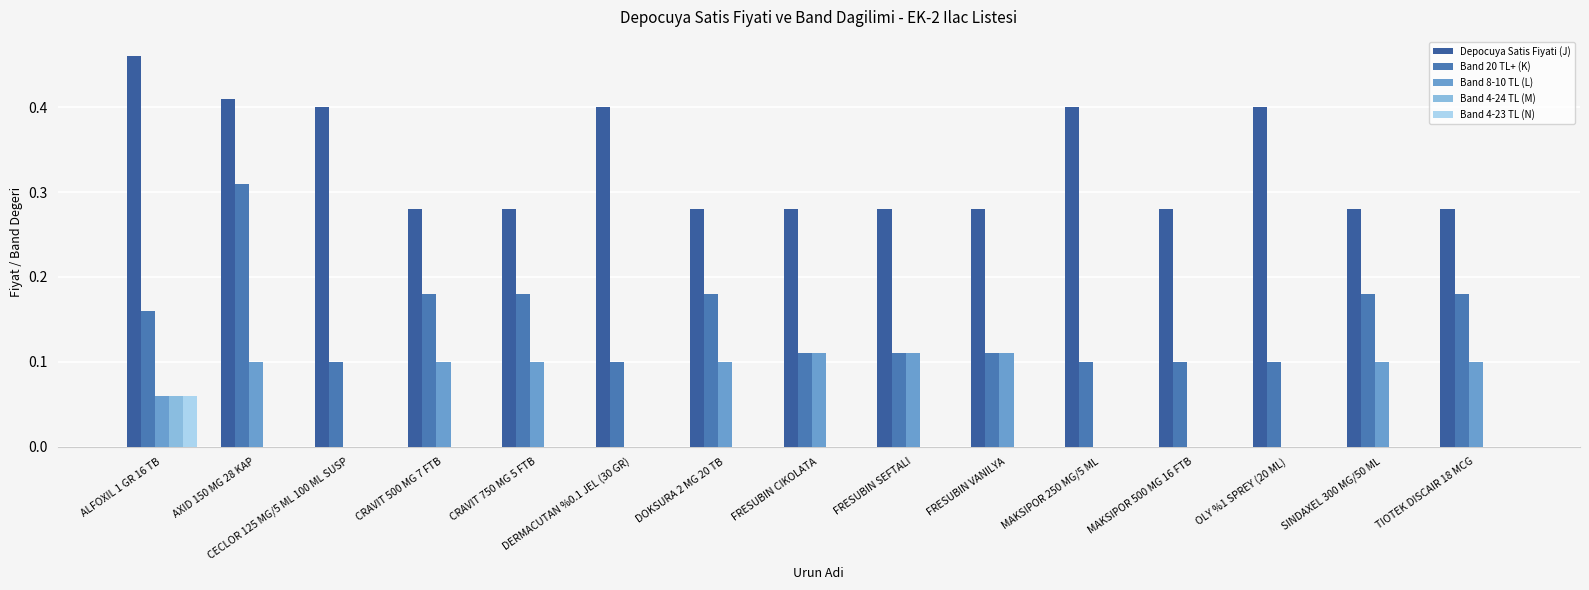

At DOKSURA 2 MG 20 TB, list the series in order from smallest to largest.

Band 4-24 TL (M), Band 4-23 TL (N), Band 8-10 TL (L), Band 20 TL+ (K), Depocuya Satis Fiyati (J)